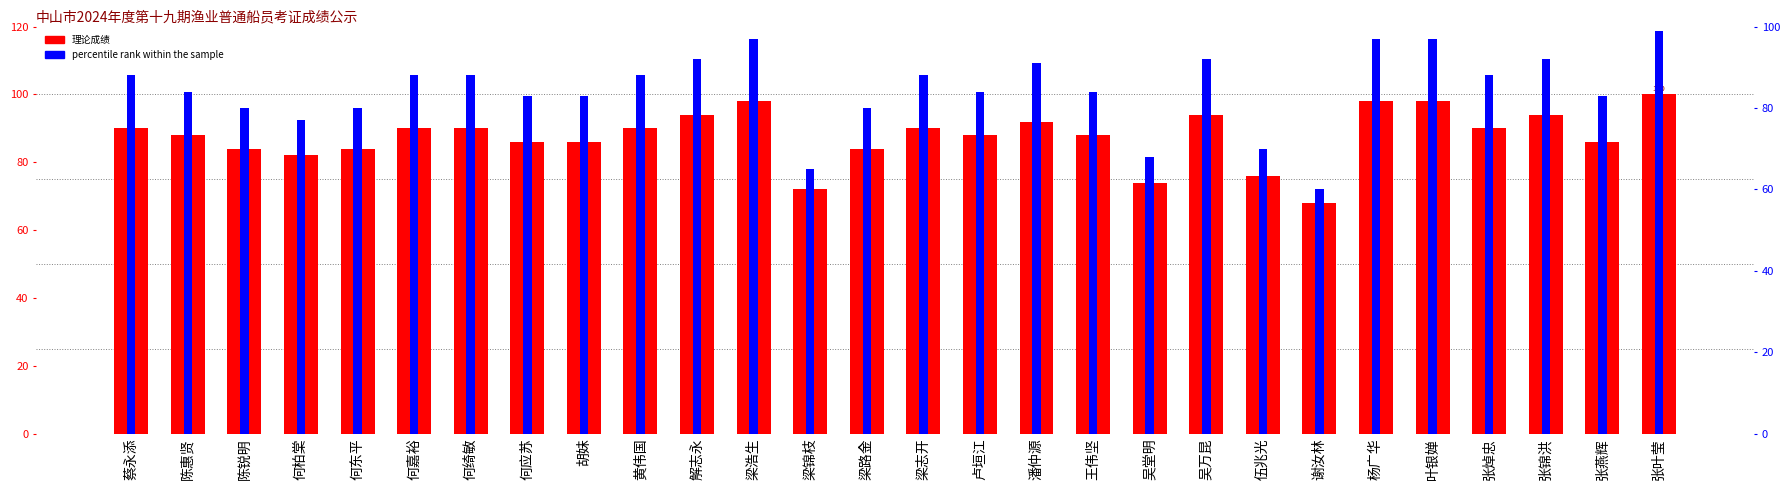

What is the smallest value displayed?

60